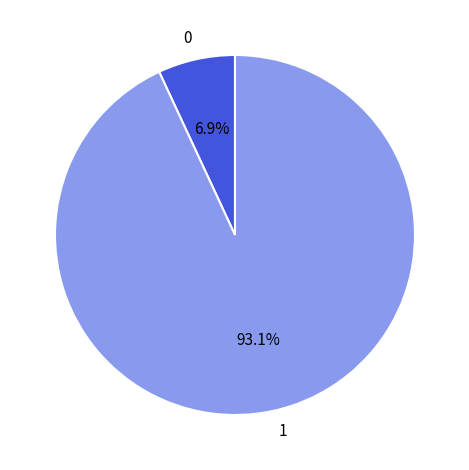

What percentage do 1 and 0 together represent?

100.0%